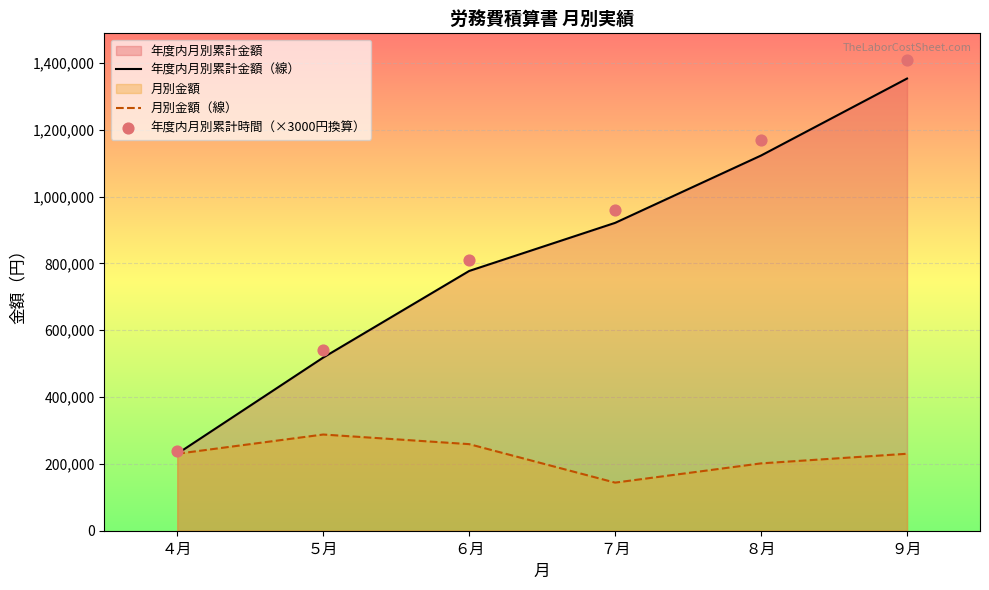

Which series contains the highest Y value?

年度内月別累計時間（×3000円換算）